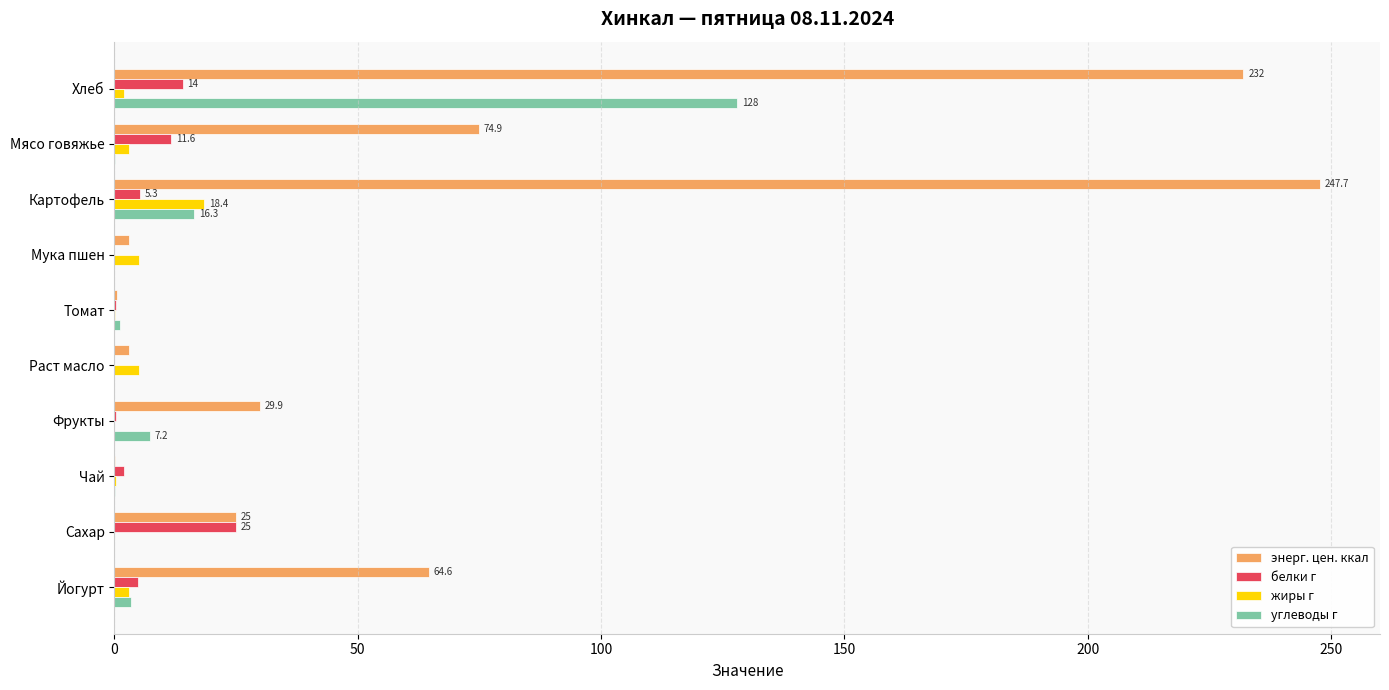

At which category is the sum across all series the highest?

Хлеб